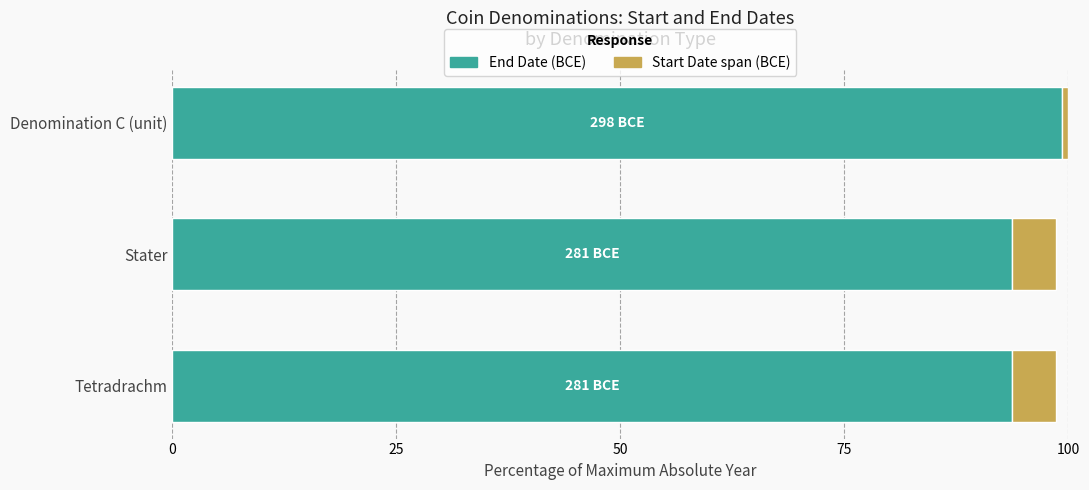

What is the total value across all series at Tetradrachm?

98.7